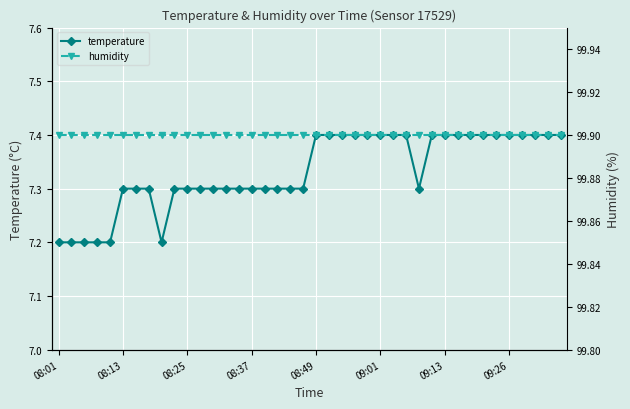

True or false: humidity and temperature intersect in this chart.

False